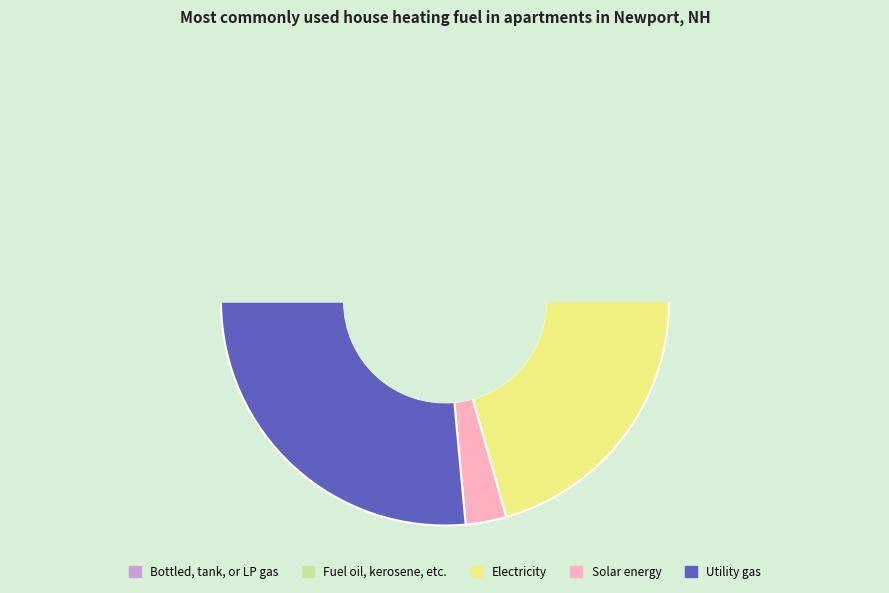

Is there any slice that represents more than half of the pie?

No